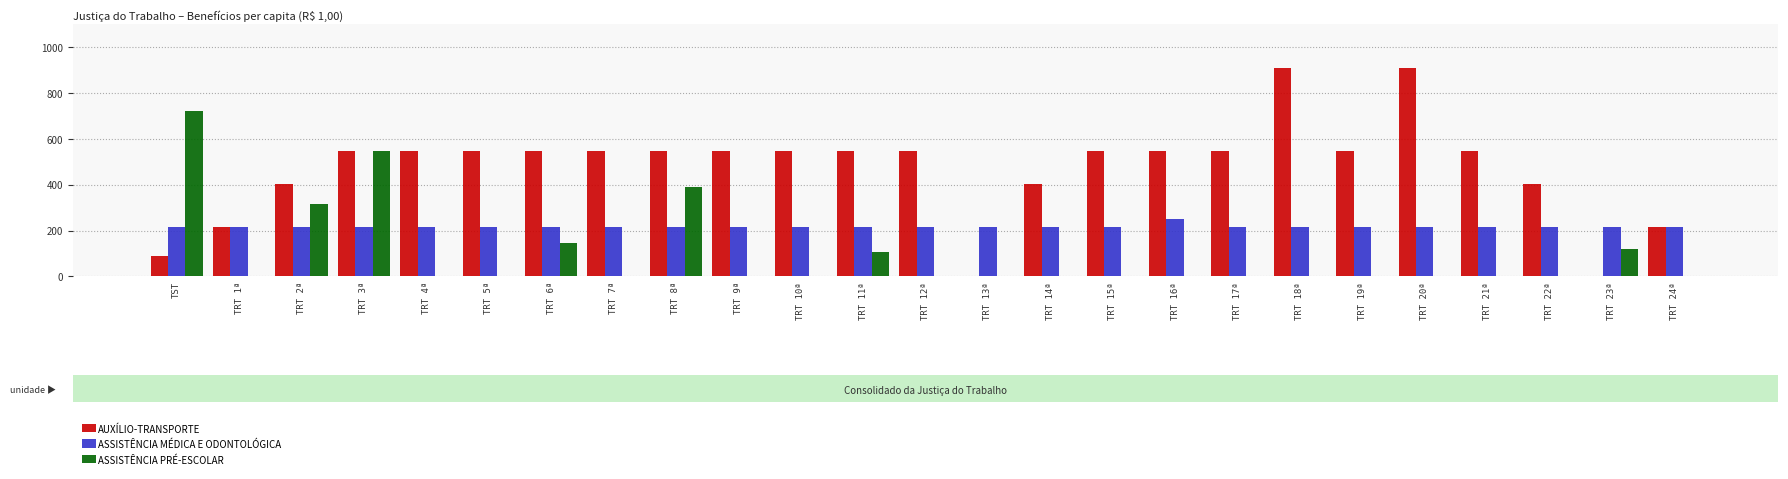

Which series changed the most between TRT 8ª and TRT 11ª?

ASSISTÊNCIA PRÉ-ESCOLAR